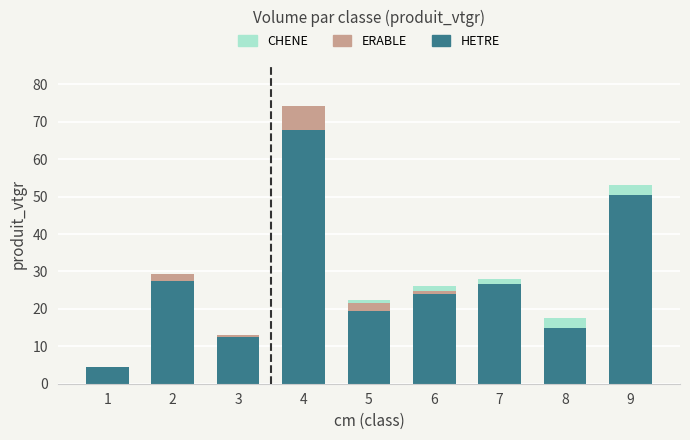

What is the sum of all HETRE values?

247.6